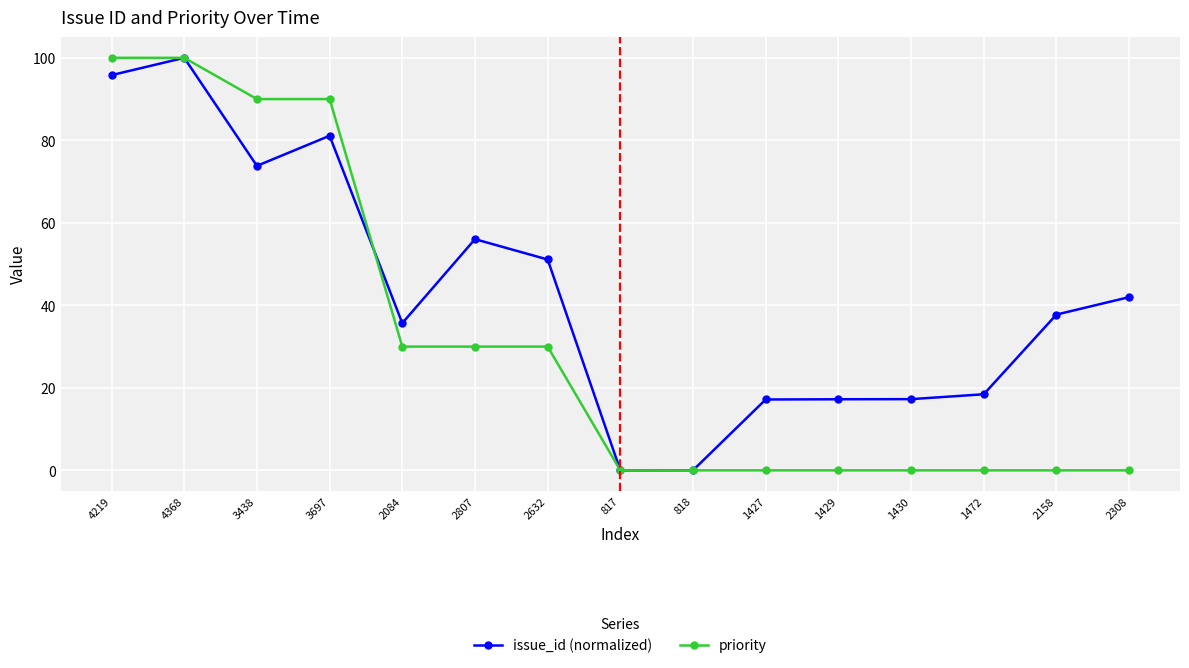

Which series changed the most between 3438 and 1430?

priority